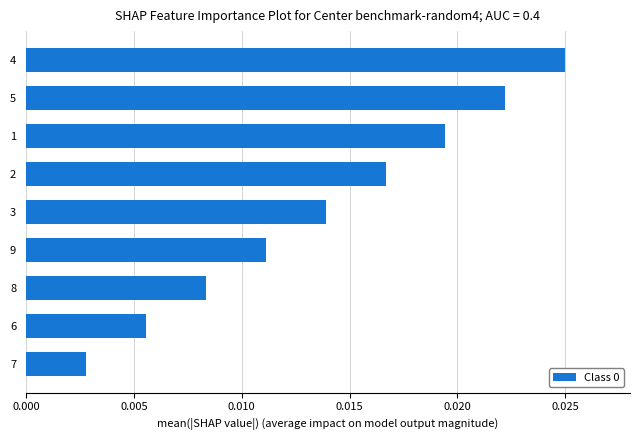

Rank the categories by value from highest to lowest.

4, 5, 1, 2, 3, 9, 8, 6, 7